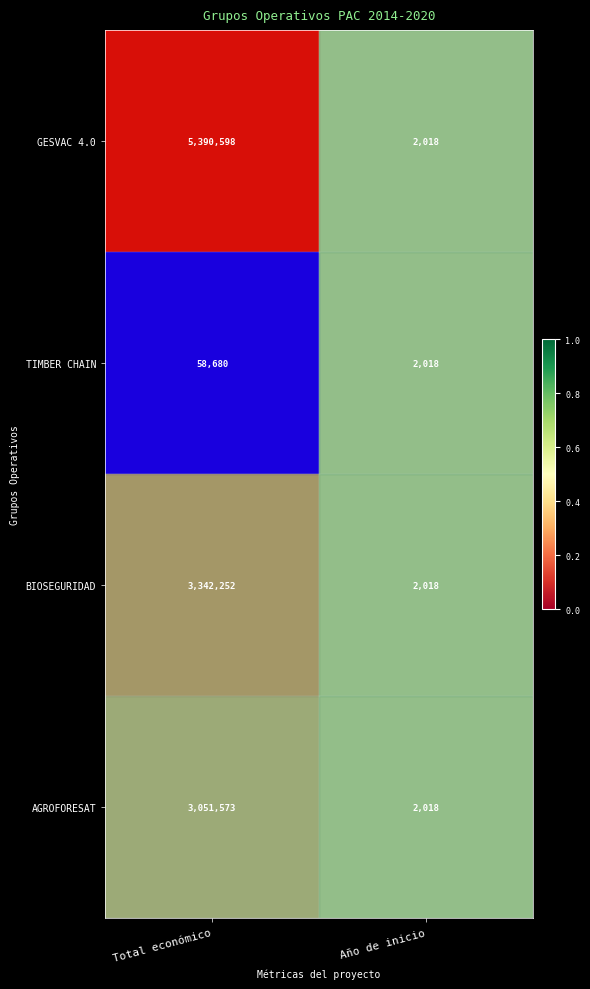

The AGROFORESAT series shows 3431 at Año de inicio. True or false?

False